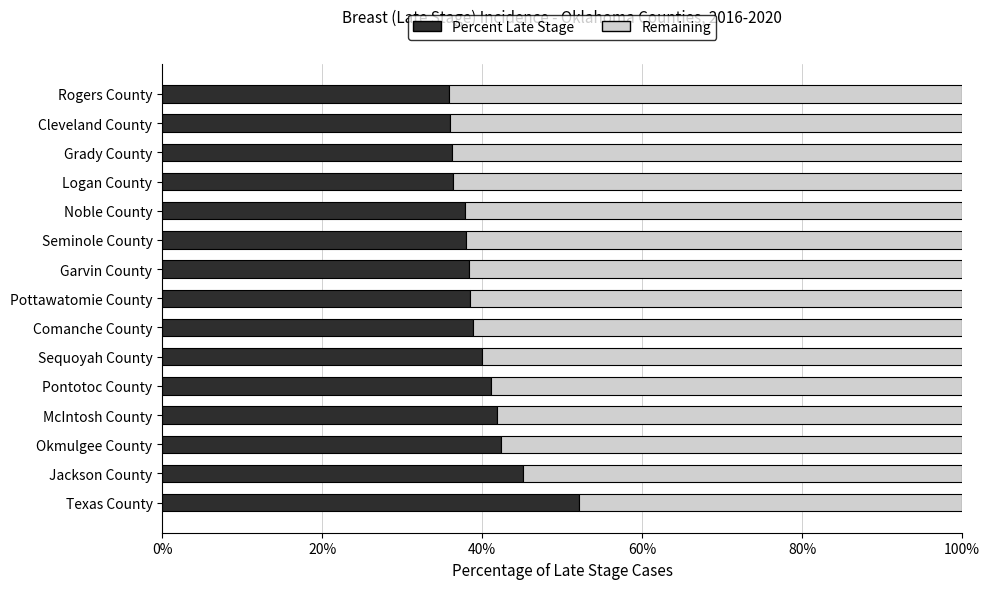

What is the total value across all series at McIntosh County?

100.0